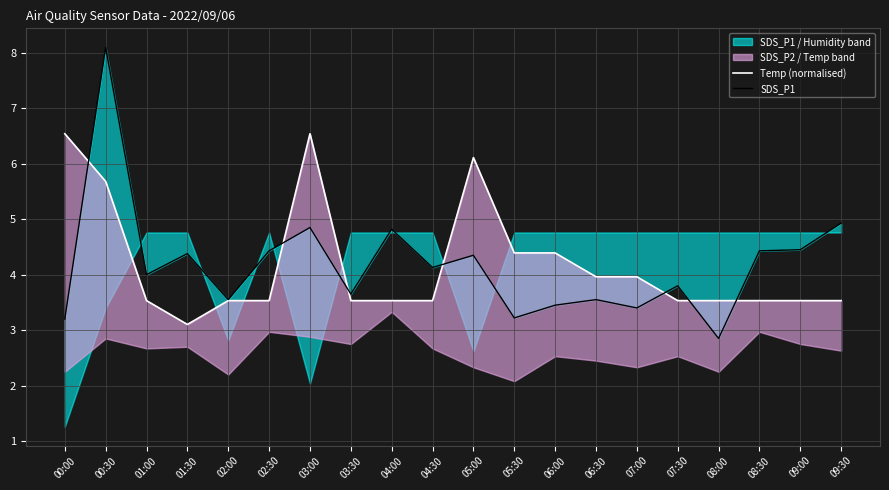

Which has a higher value, 00:00 or 01:30?

00:00